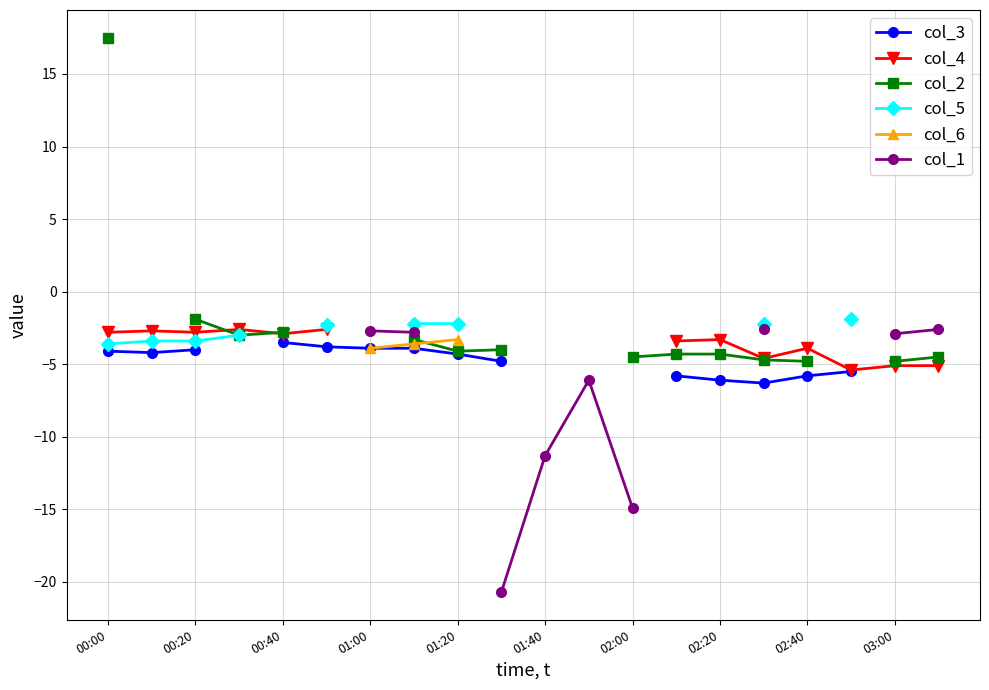

True or false: col_3 and col_4 intersect in this chart.

False